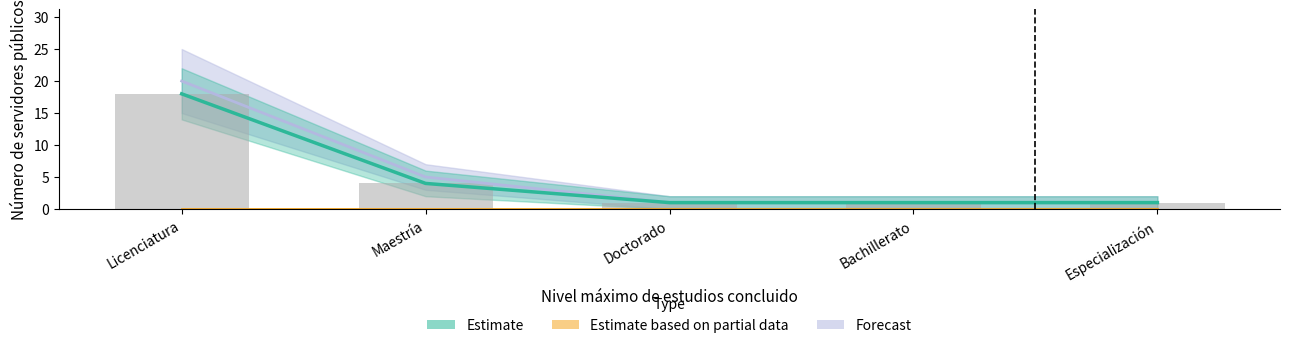

Does the chart contain any negative values?

No